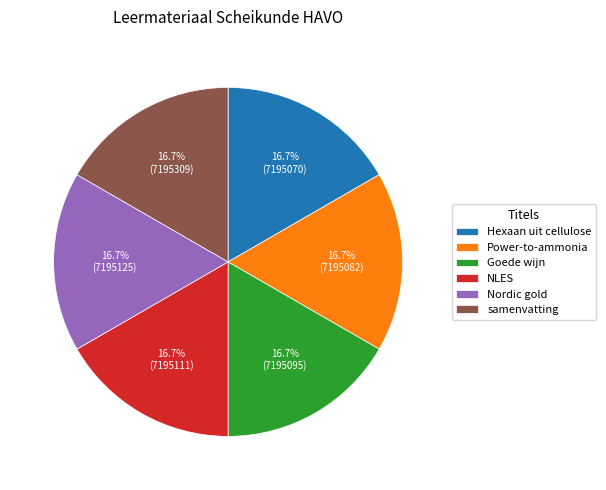

Approximately how many times larger is the value at NLES compared to Hexaan uit cellulose?

1.0